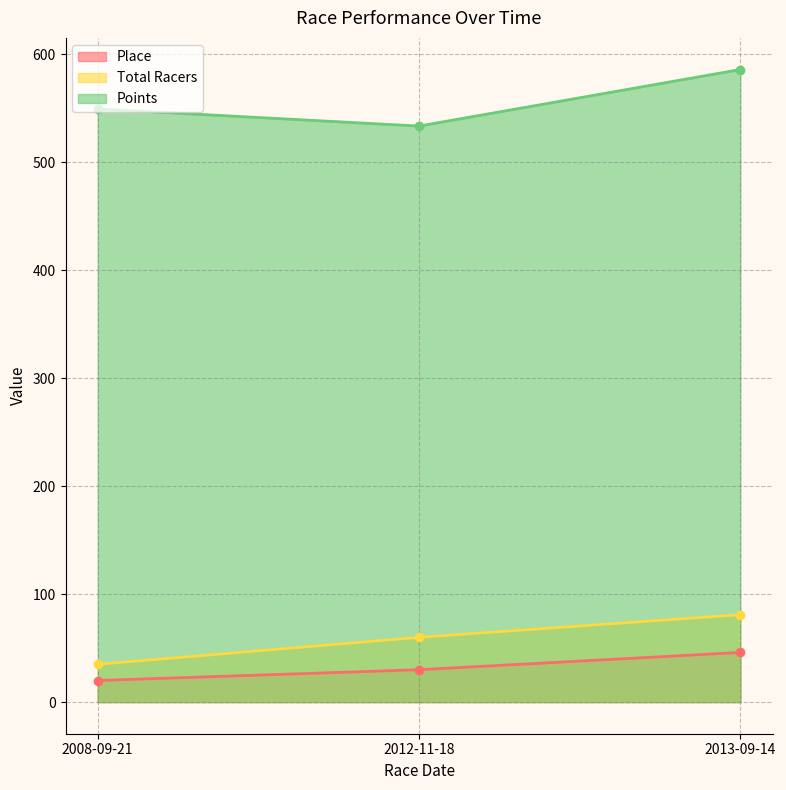

Where does the Total Racers series first go above 60?

2013-09-14